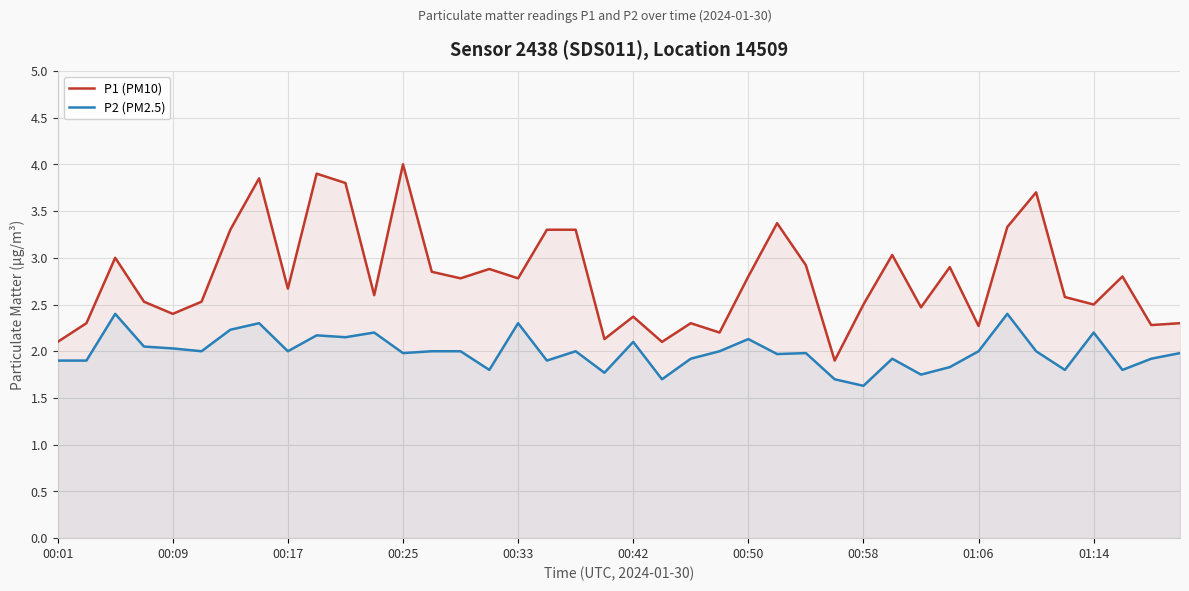

How many distinct data groups are displayed?

2